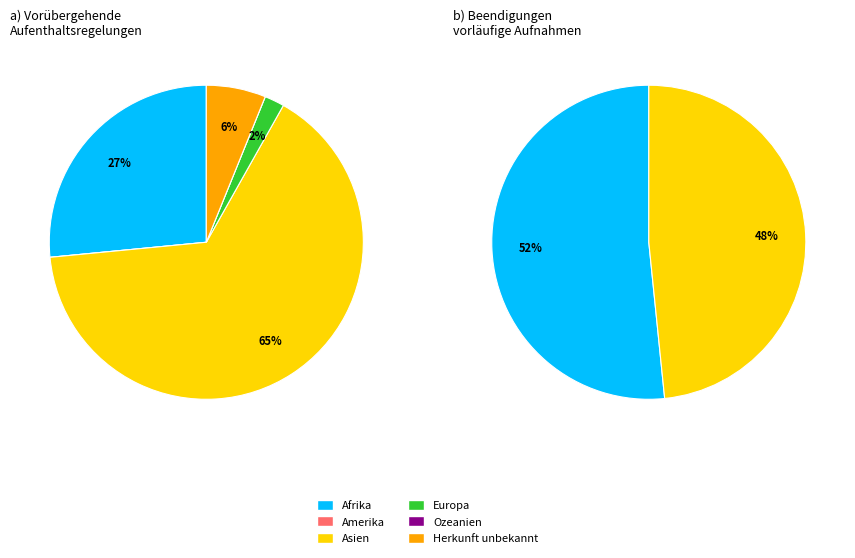

Is there any slice that represents more than half of the pie?

Yes